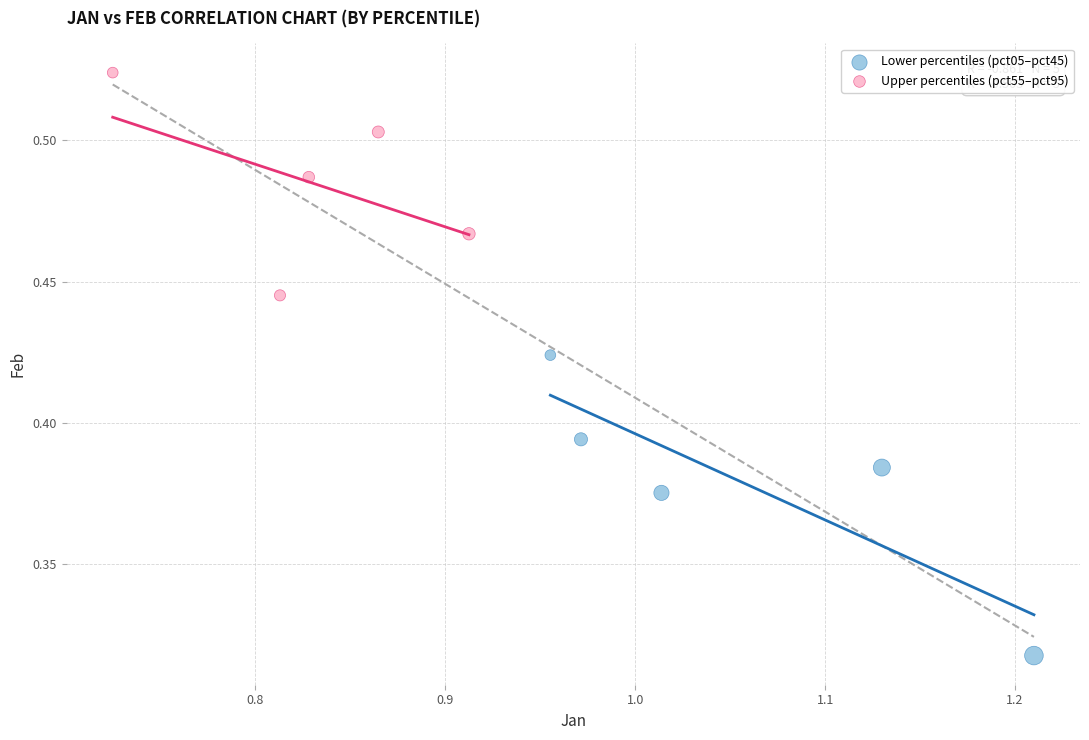

Which series contains the lowest Y value?

Lower percentiles (pct05–pct45)